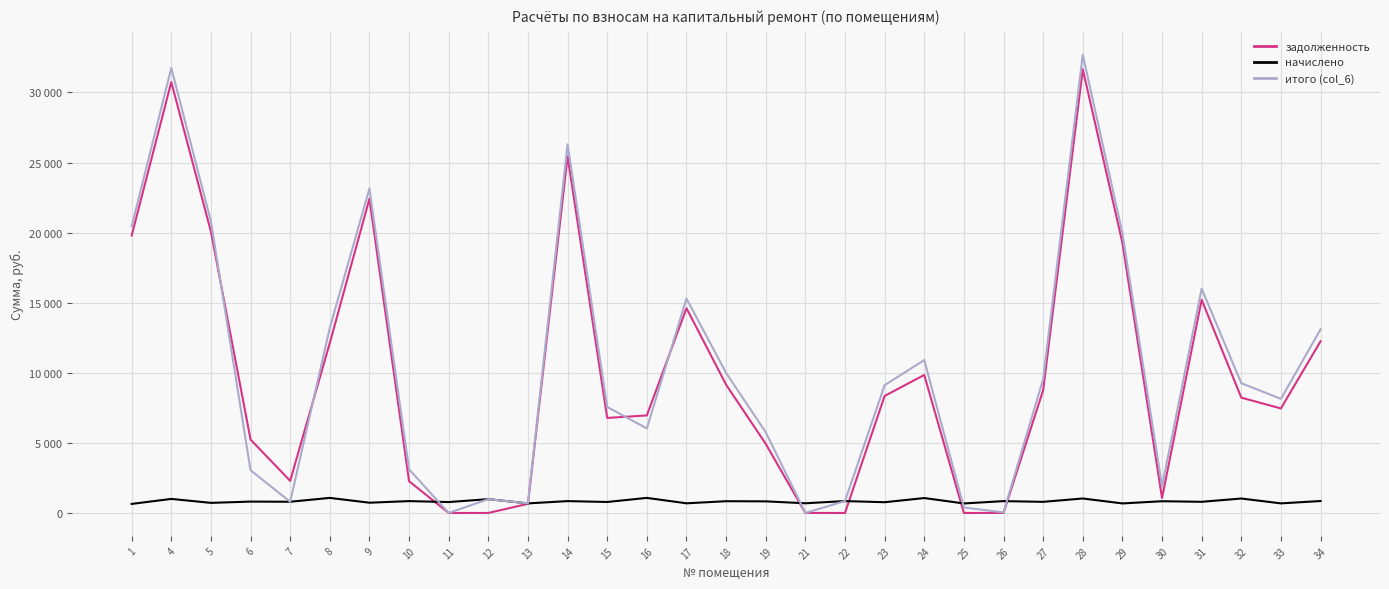

Which category has the highest value across all series?

28